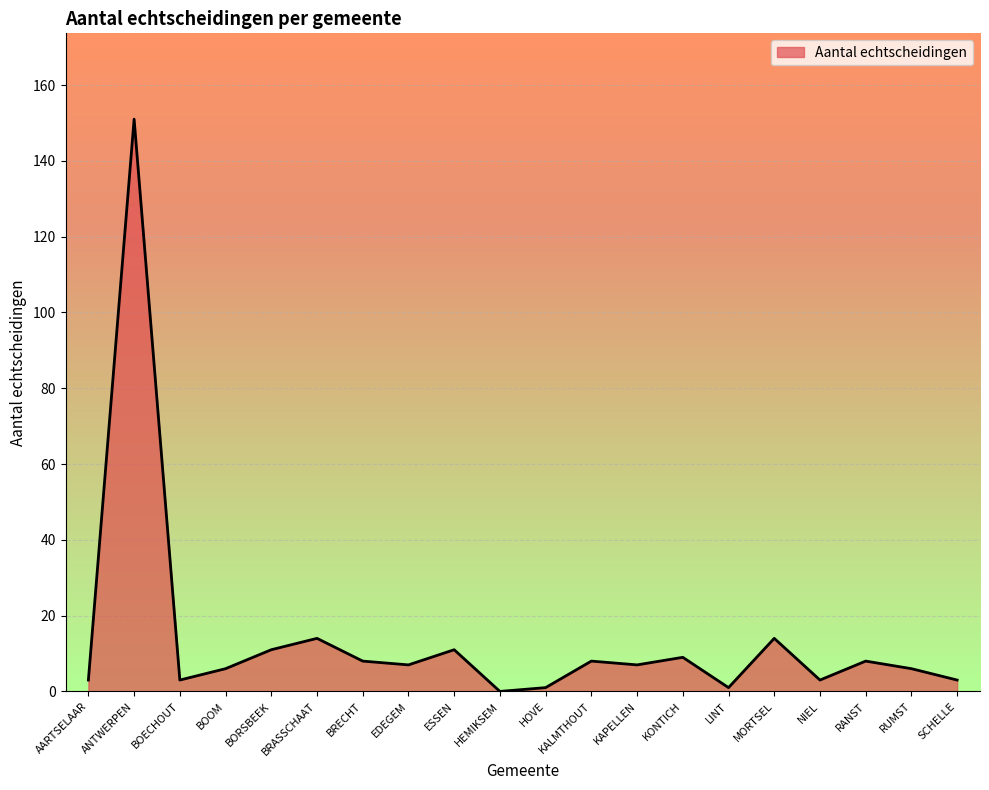

What is the maximum value shown in the chart?

151